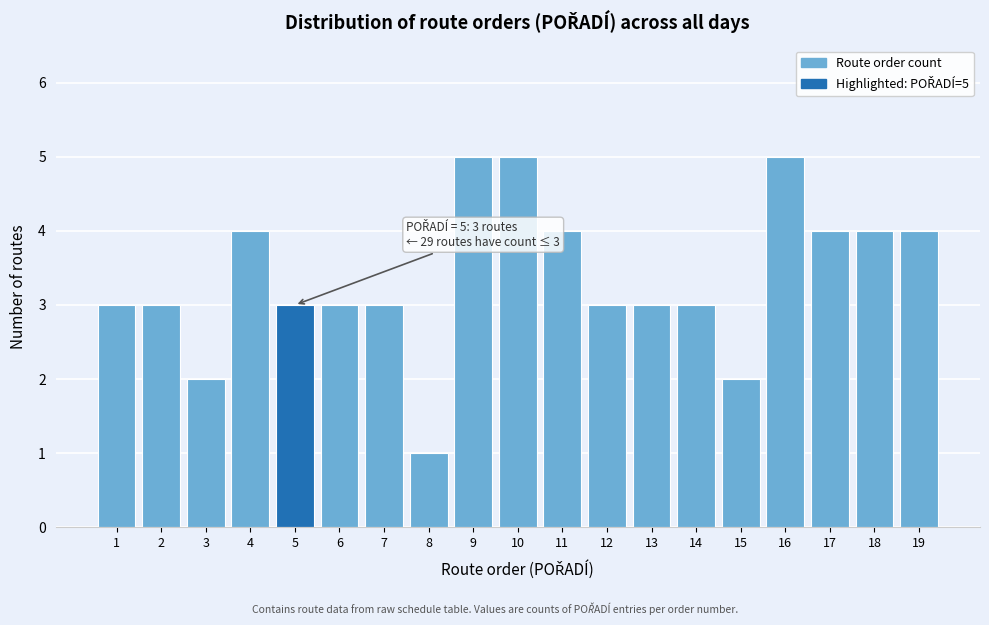

Reading right to left, transcribe all the data shown in this chart.

4	4	4	5	2	3	3	3	4	5	5	1	3	3	3	4	2	3	3